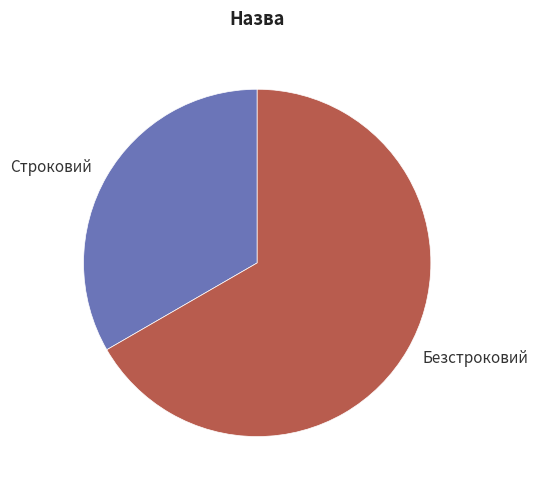

Which slice represents more than half of the pie?

Безстроковий